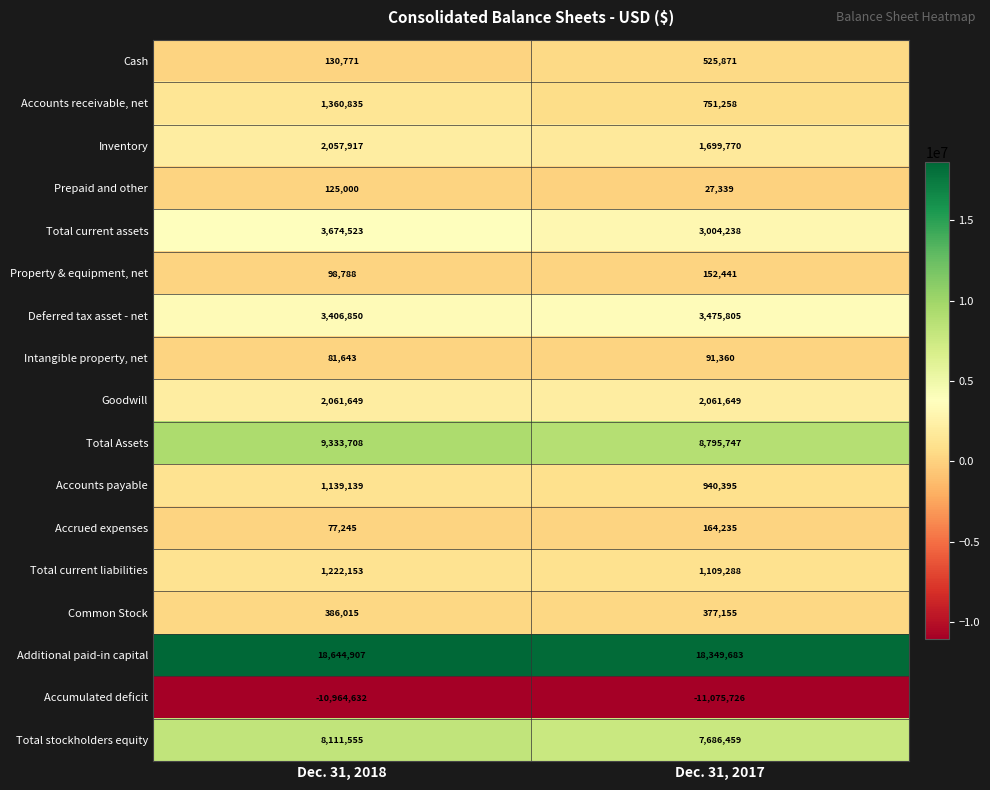

What is the difference between the Total Assets values at Dec. 31, 2018 and Dec. 31, 2017?

537961